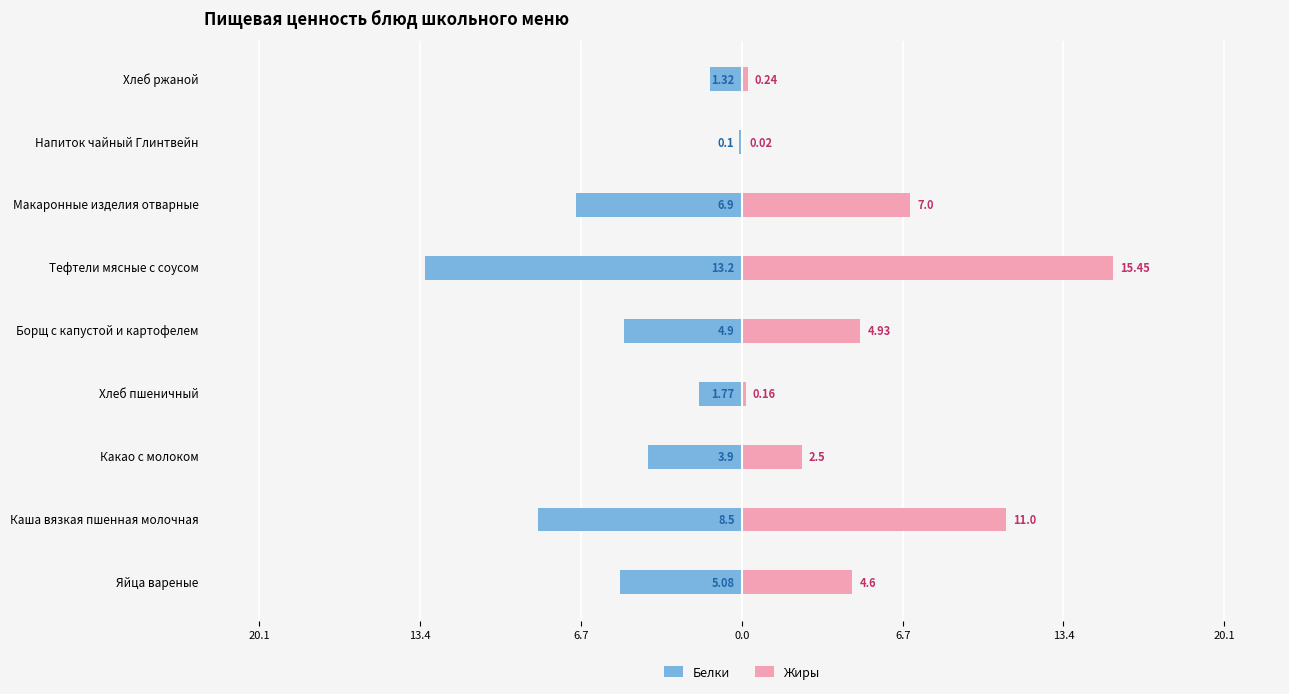

What are all the series names shown in the legend?

Белки, Жиры